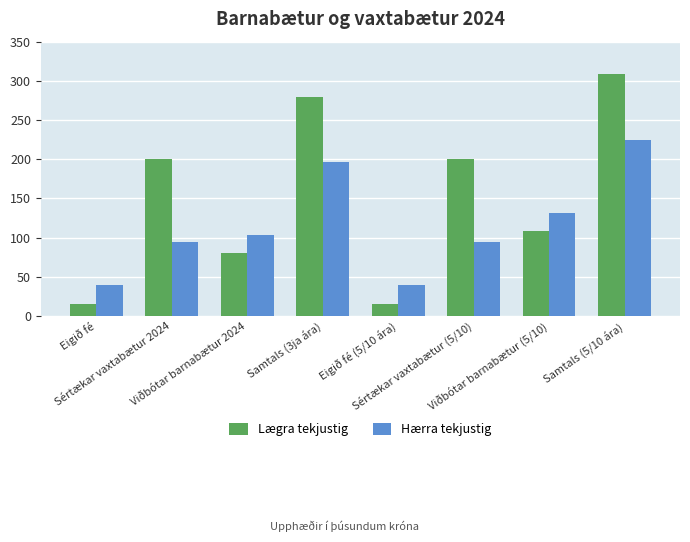

At how many categories does at least one series exceed 115?

5